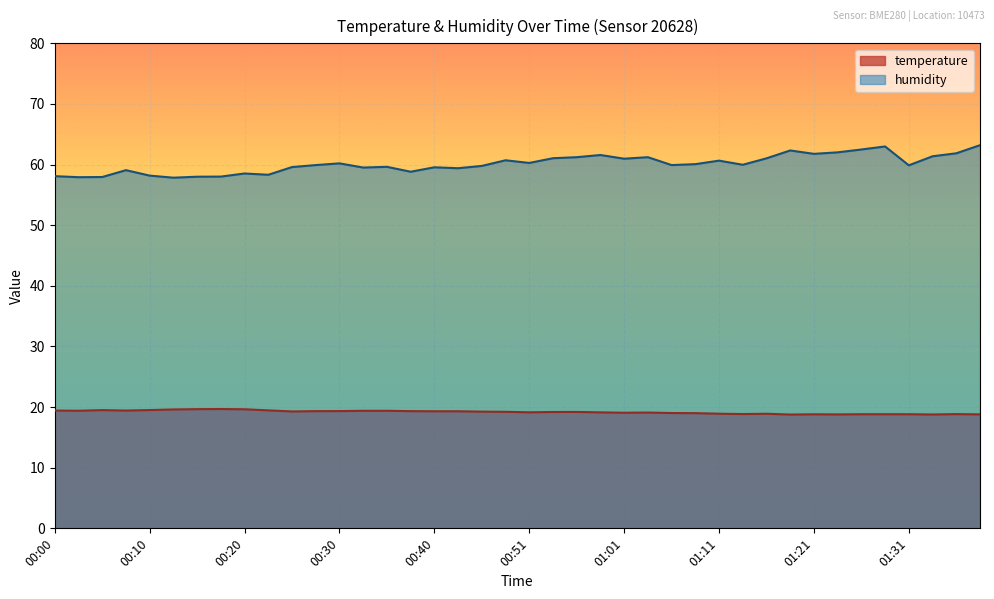

The value of humidity at 00:38 is 86.8. True or false?

False